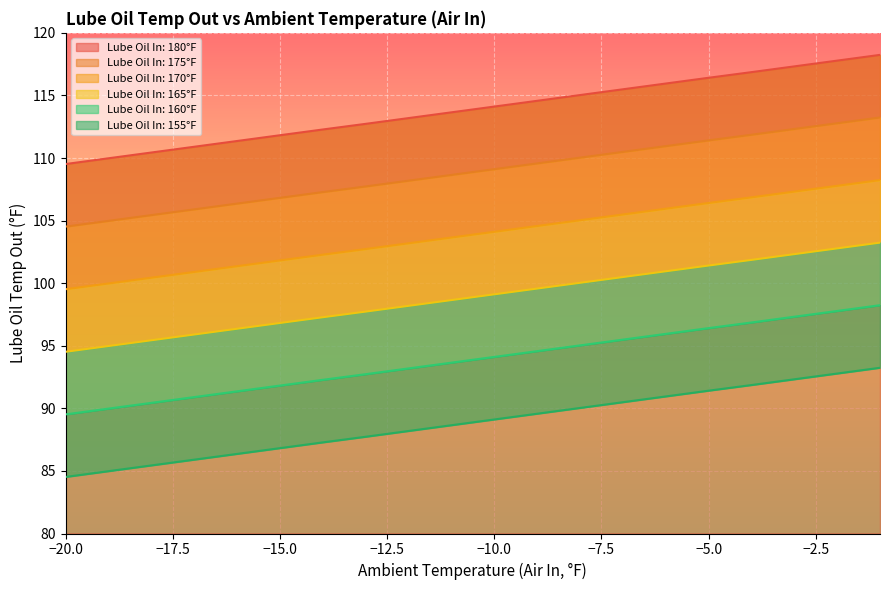

What is the maximum value for 165?

103.2